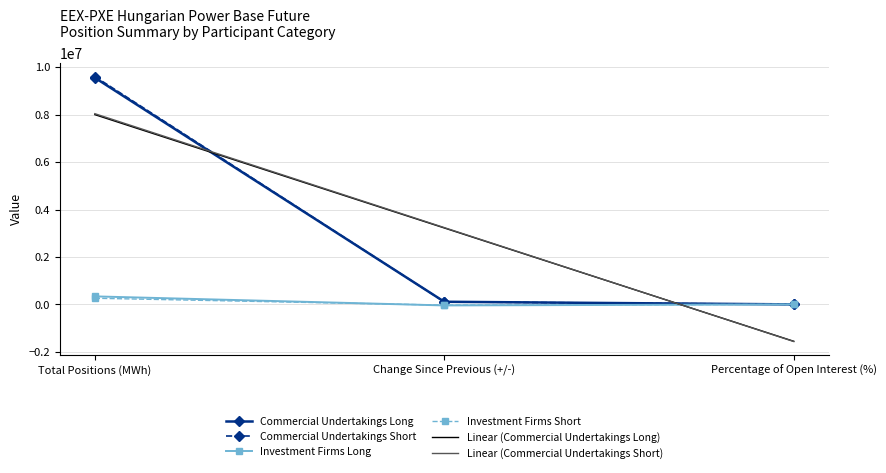

Is the value of Commercial Undertakings Short at Total Positions (MWh) greater than the value of Investment Firms Short at Change Since Previous (+/-)?

Yes